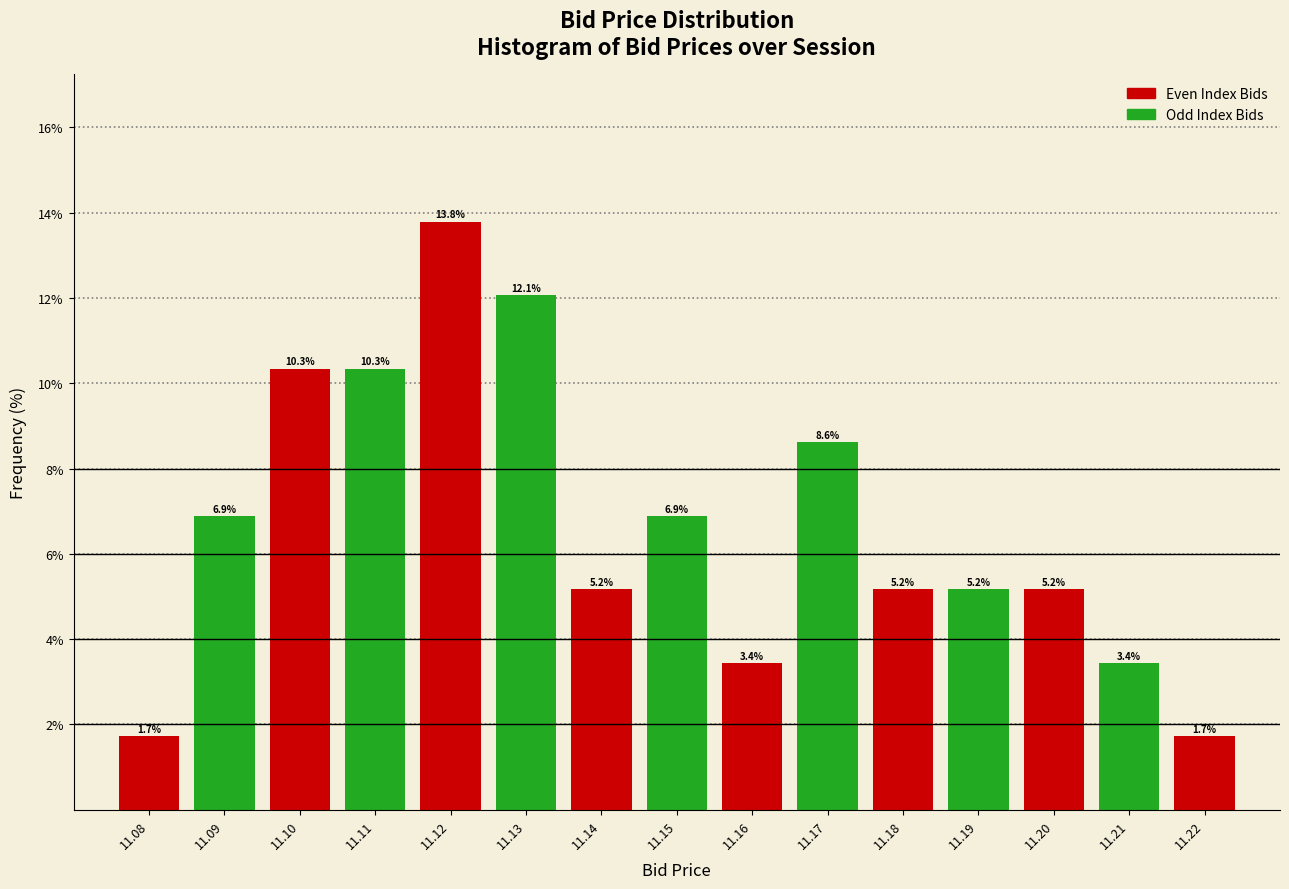

Reading left to right, list all the values displayed in this chart.

11.08=1.7	11.09=6.9	11.10=10.3	11.11=10.3	11.12=13.8	11.13=12.1	11.14=5.2	11.15=6.9	11.16=3.4	11.17=8.6	11.18=5.2	11.19=5.2	11.20=5.2	11.21=3.4	11.22=1.7